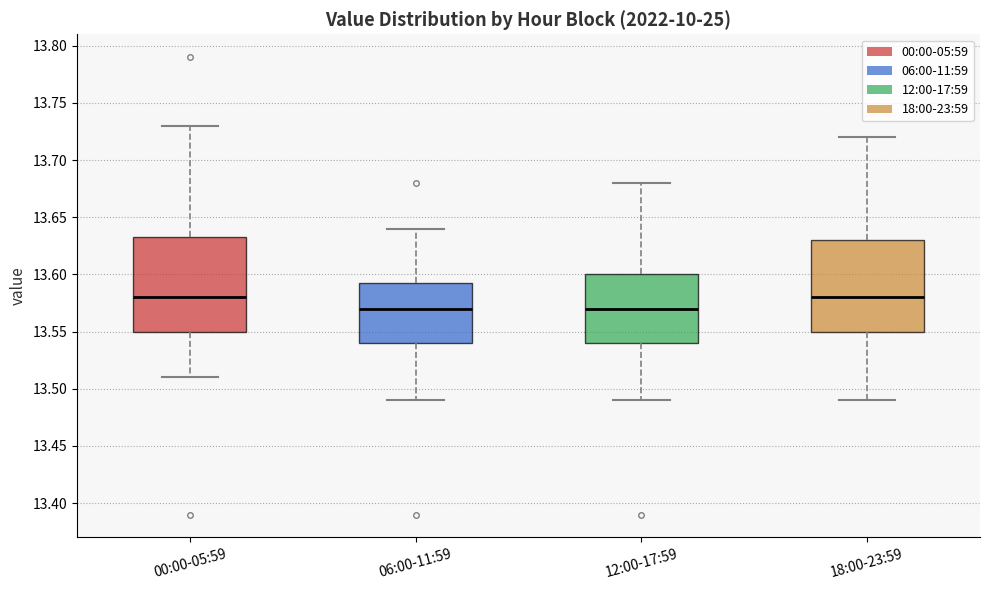

Where does the lower whisker of the box for 00:00-05:59 end on the y-axis? The values are not printed on the chart, so give them approximately, as read against the axis.

13.510